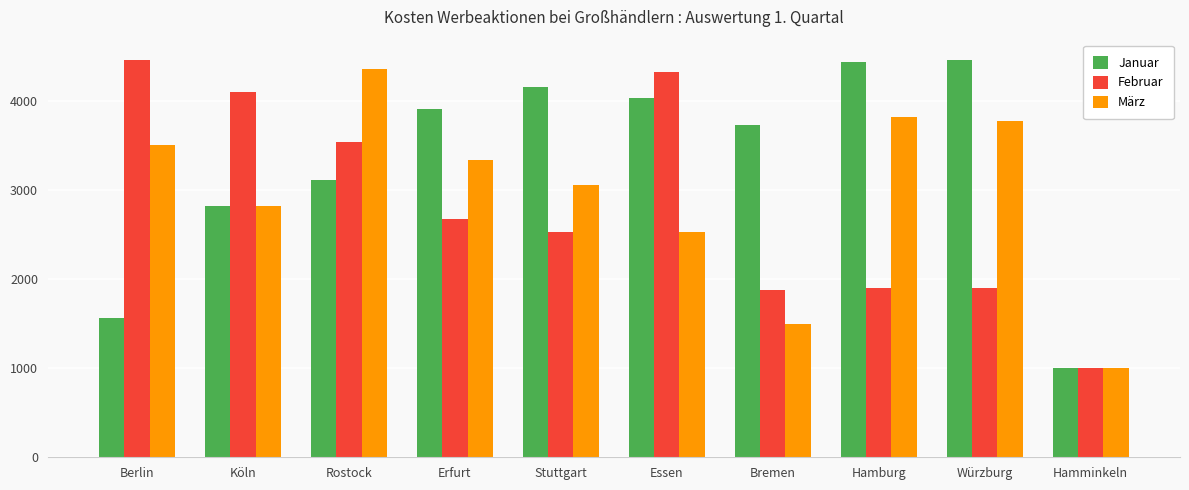

How many data points in Februar are less than 2680?

5